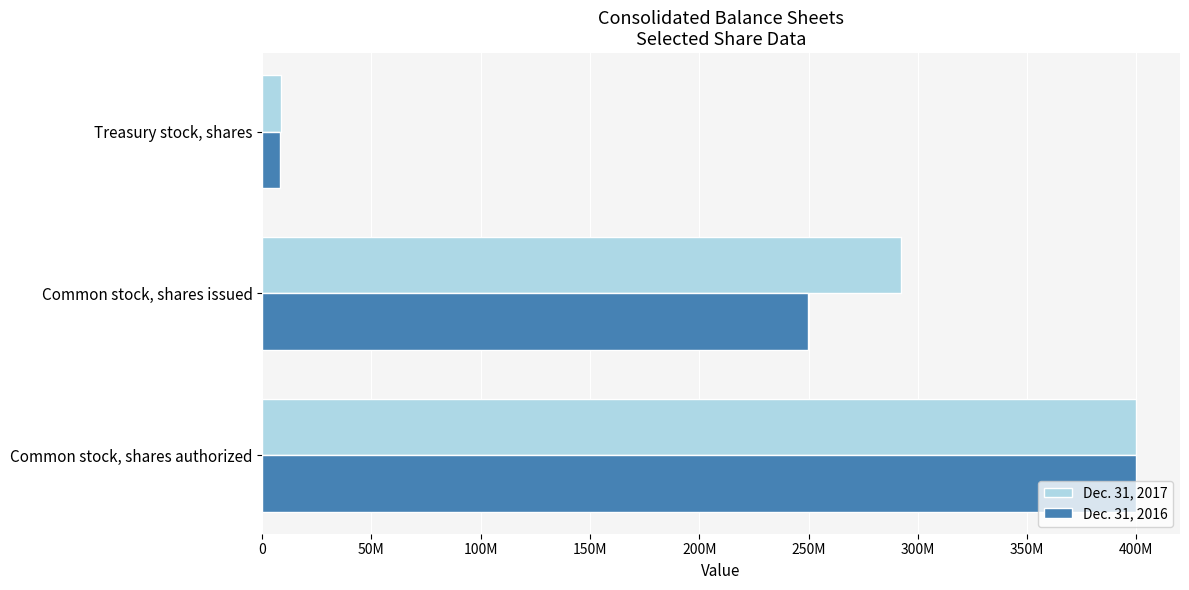

What are all the series names shown in the legend?

Dec. 31, 2017, Dec. 31, 2016